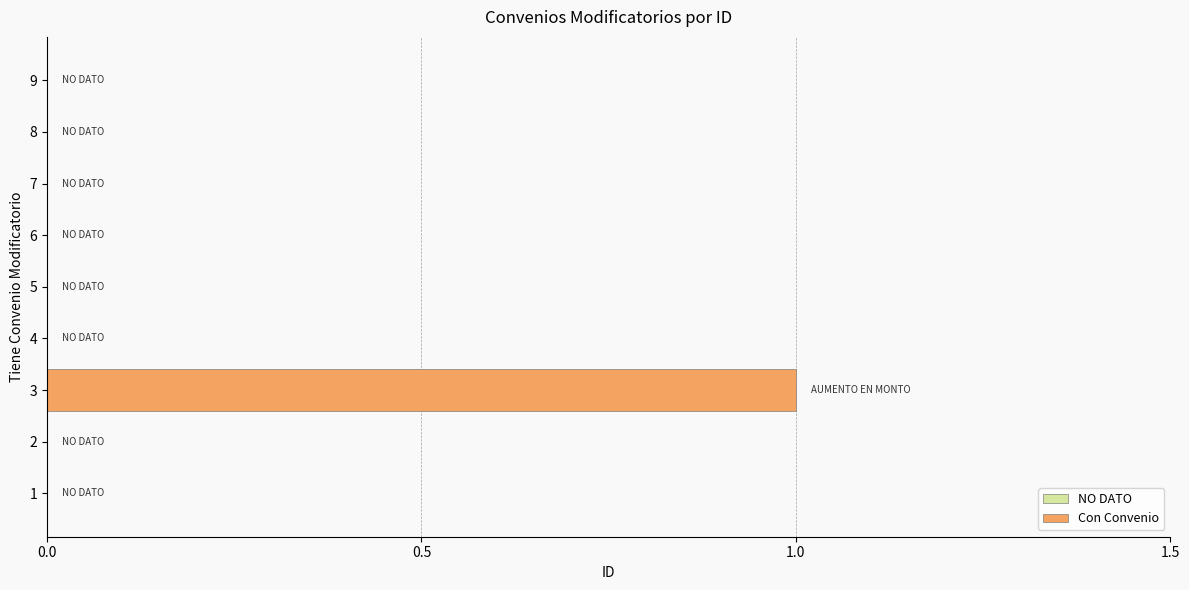

Which category has the highest value across all series?

3